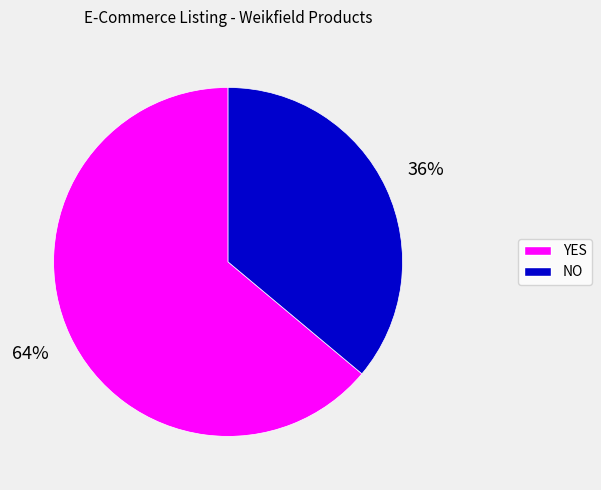

What is the smallest slice in the pie chart?

NO